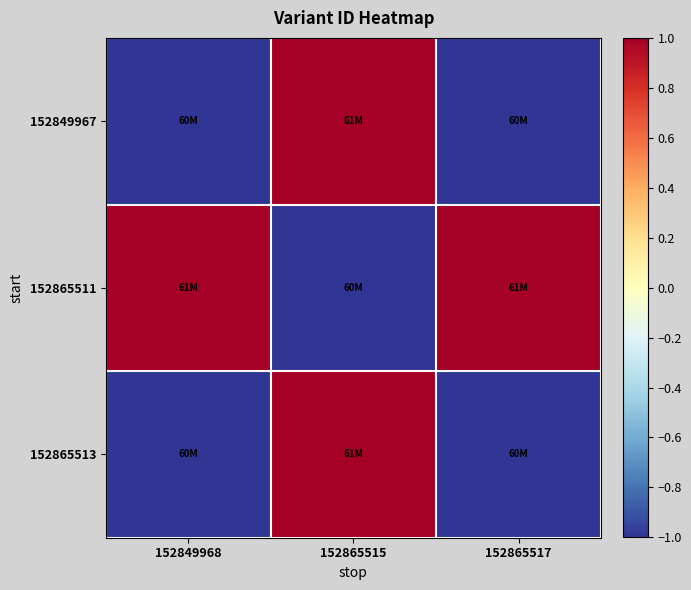

Reading left to right, what are all the values shown in this chart?

152849967: 152849968=-1.0	152865515=1.0	152865517=-1.0
152865511: 152849968=1.0	152865515=-1.0	152865517=1.0
152865513: 152849968=-1.0	152865515=1.0	152865517=-1.0